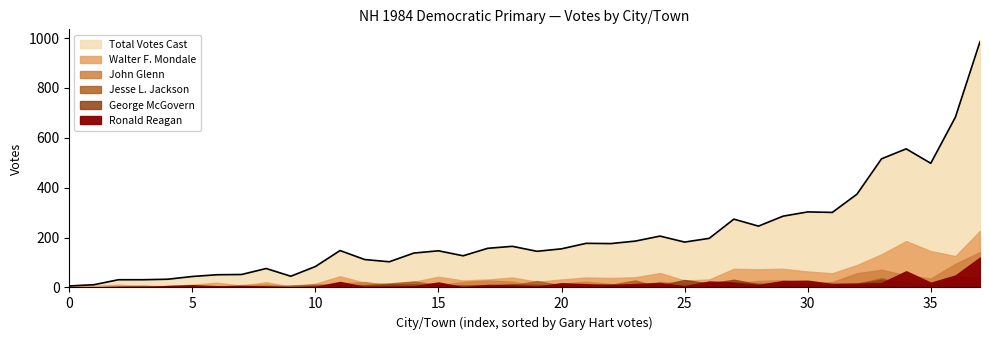

How many positive values does the George McGovern series have?

35